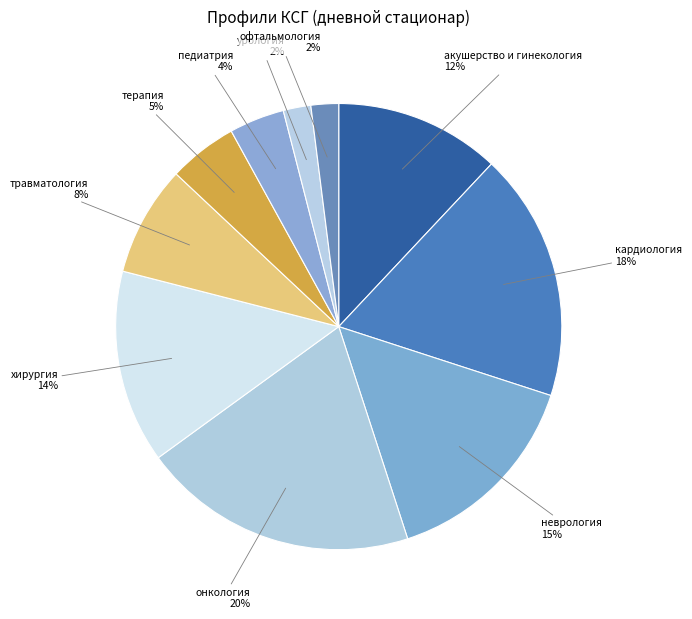

Combined, do терапия and онкология account for over 50%?

No